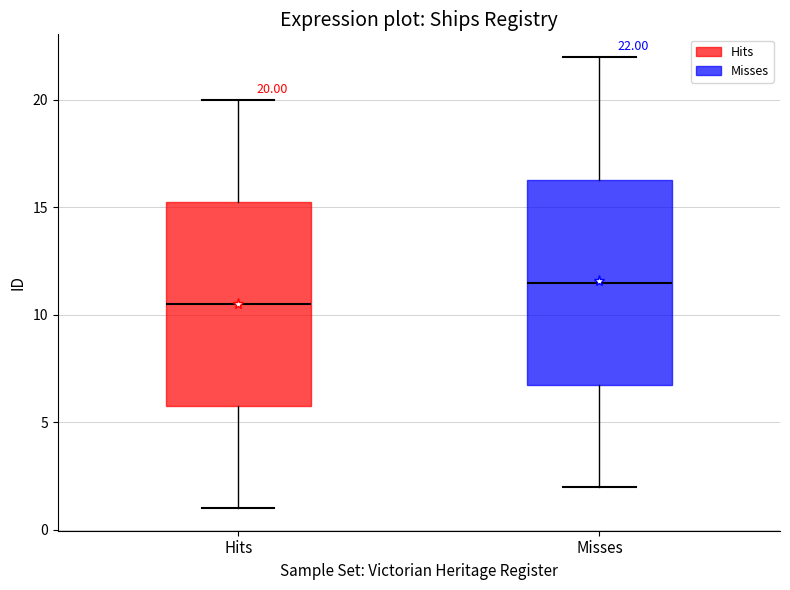

Which box's median line is the highest?

Misses